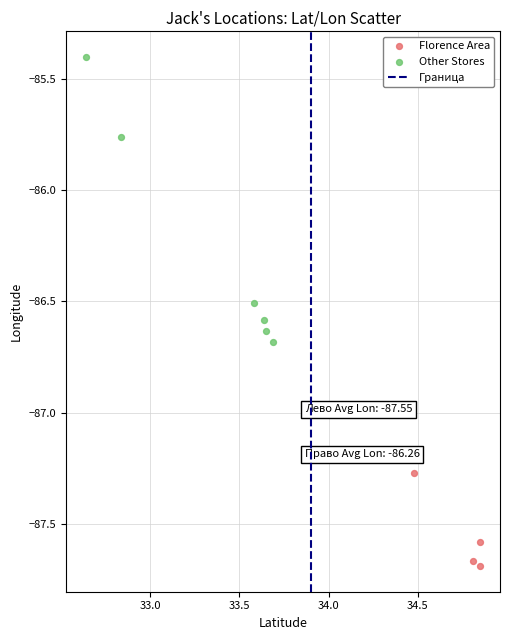

Which series reaches the maximum Y coordinate?

Other Stores